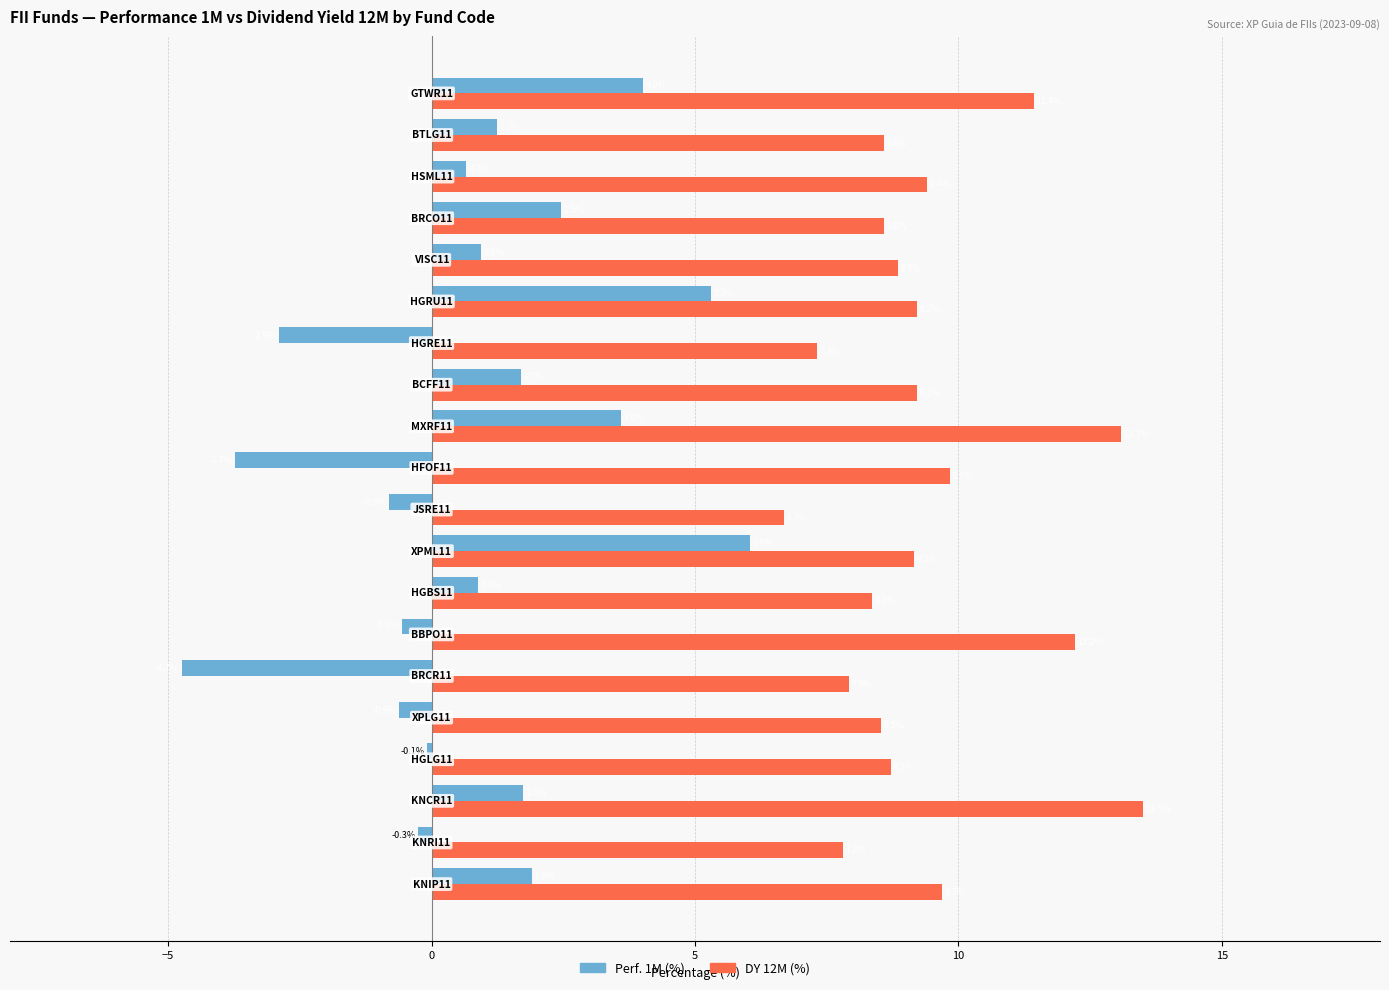

What is the lowest value of the Perf. 1M (%) series?

-4.7